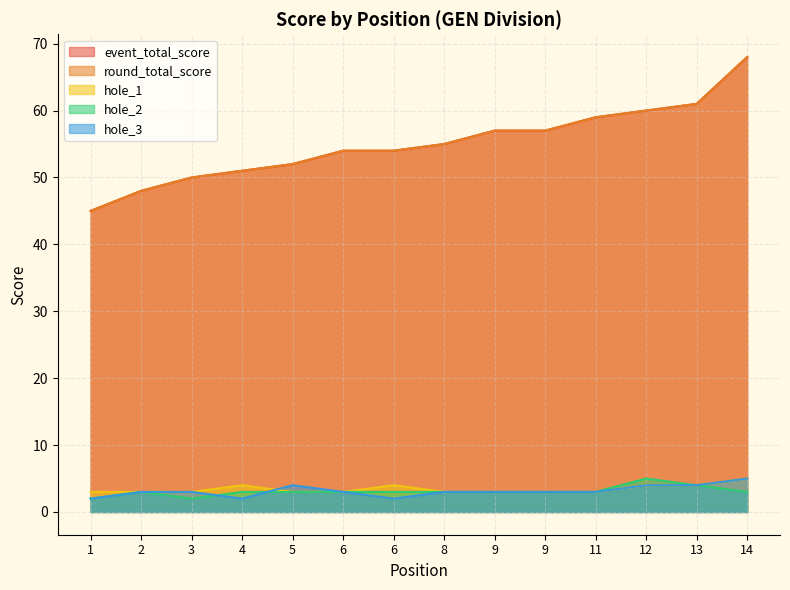

How many values in the event_total_score series exceed 55?

6